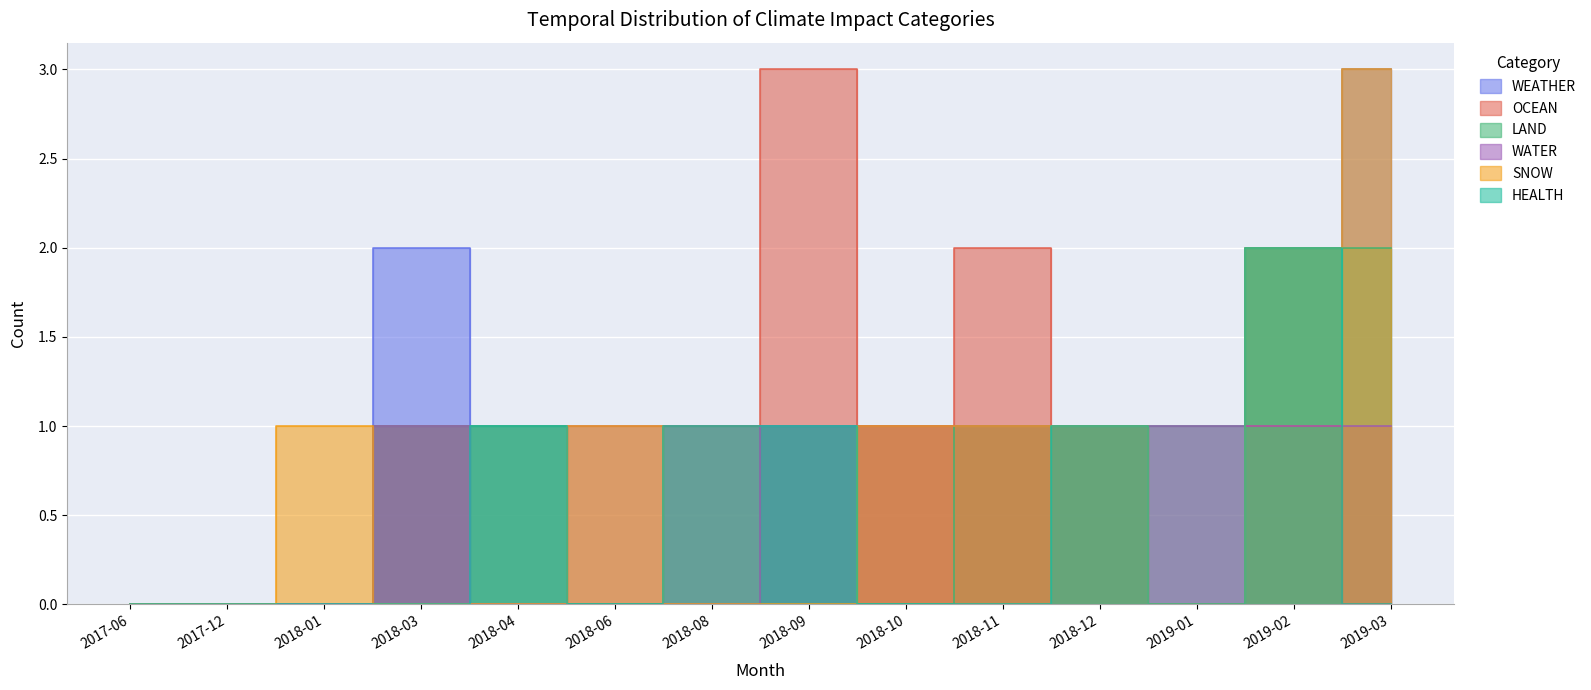

Is it true that WEATHER equals 2 at 2017-12?

False